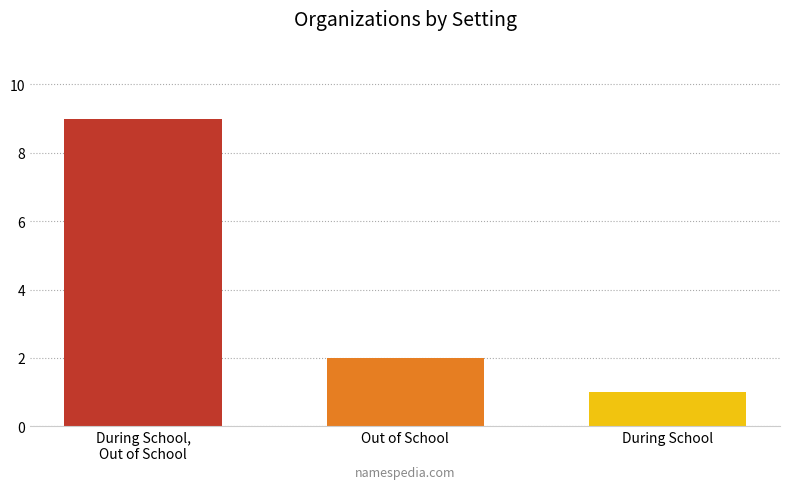

What is the value of the 1st bar from the left?

9